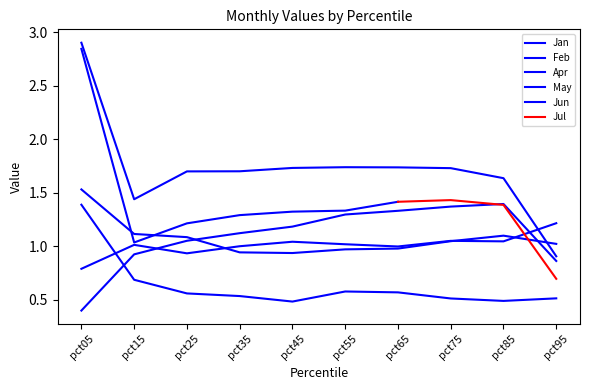

How many values in the Jan series are below 1?

1